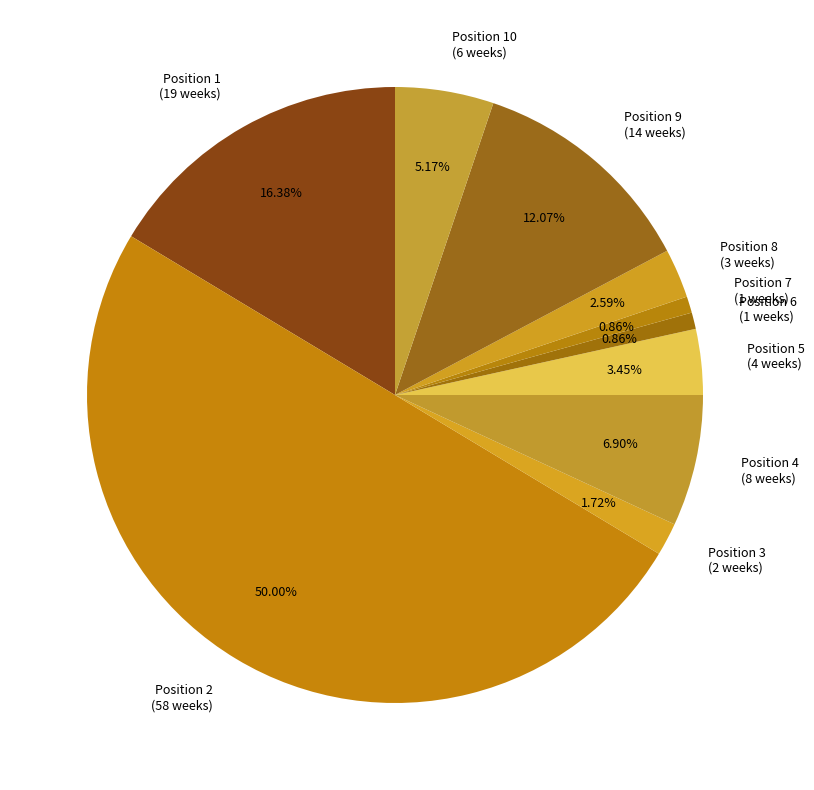

Do Position 7 (1 weeks) and Position 2 (58 weeks) together represent more than half of the pie?

Yes